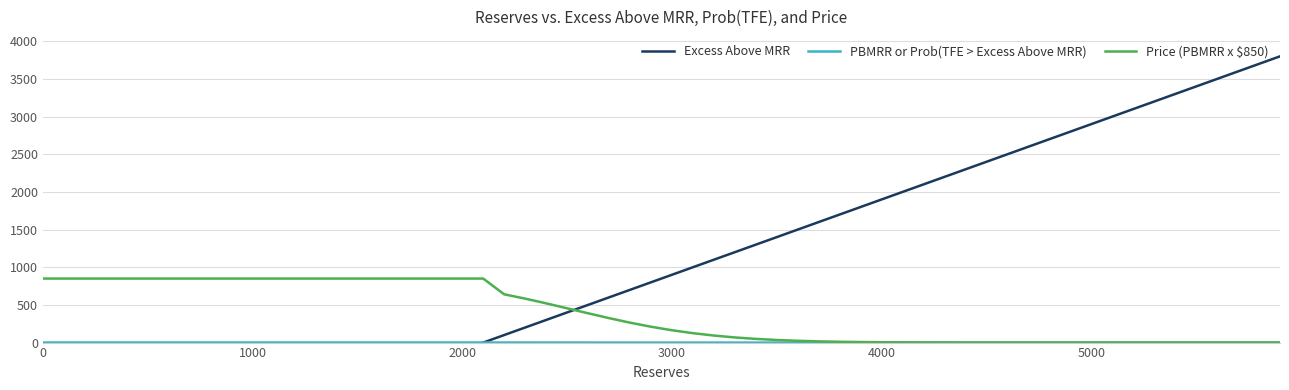

How many lines are shown in the chart?

3